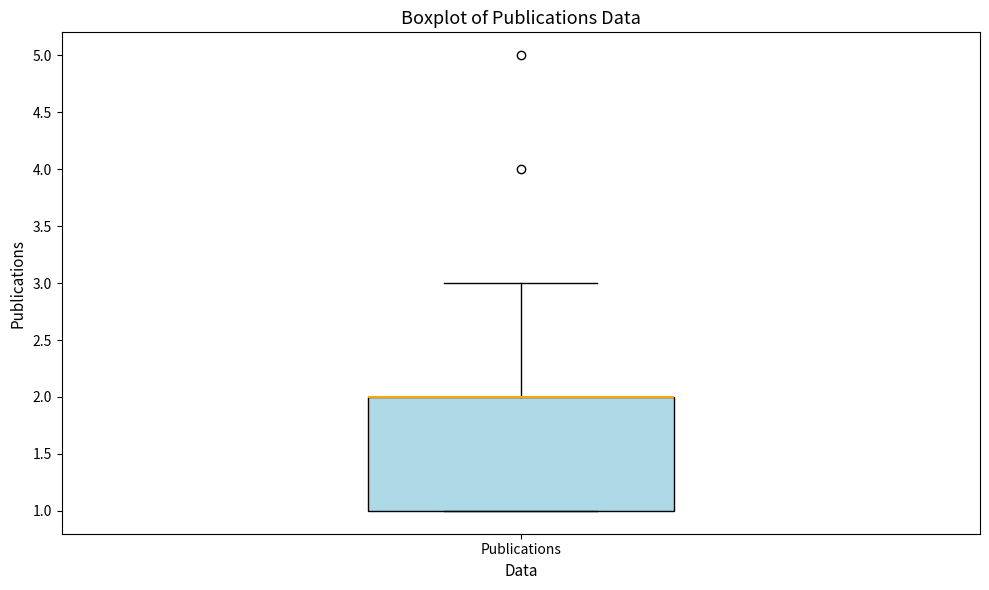

Transcribe this box plot: give where the median line is, the range the box spans, and where the two whiskers end, as read against the y-axis. The values are not printed on the chart, so give them approximately, as read against the axis.

median 2 (drawn on the box's upper edge), box 1 to 2, whiskers 1 to 3